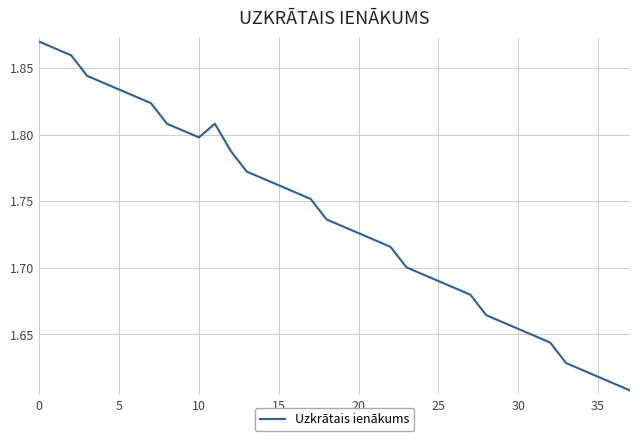

How many interior local valleys (lower than both neighbors) does the data have?

1